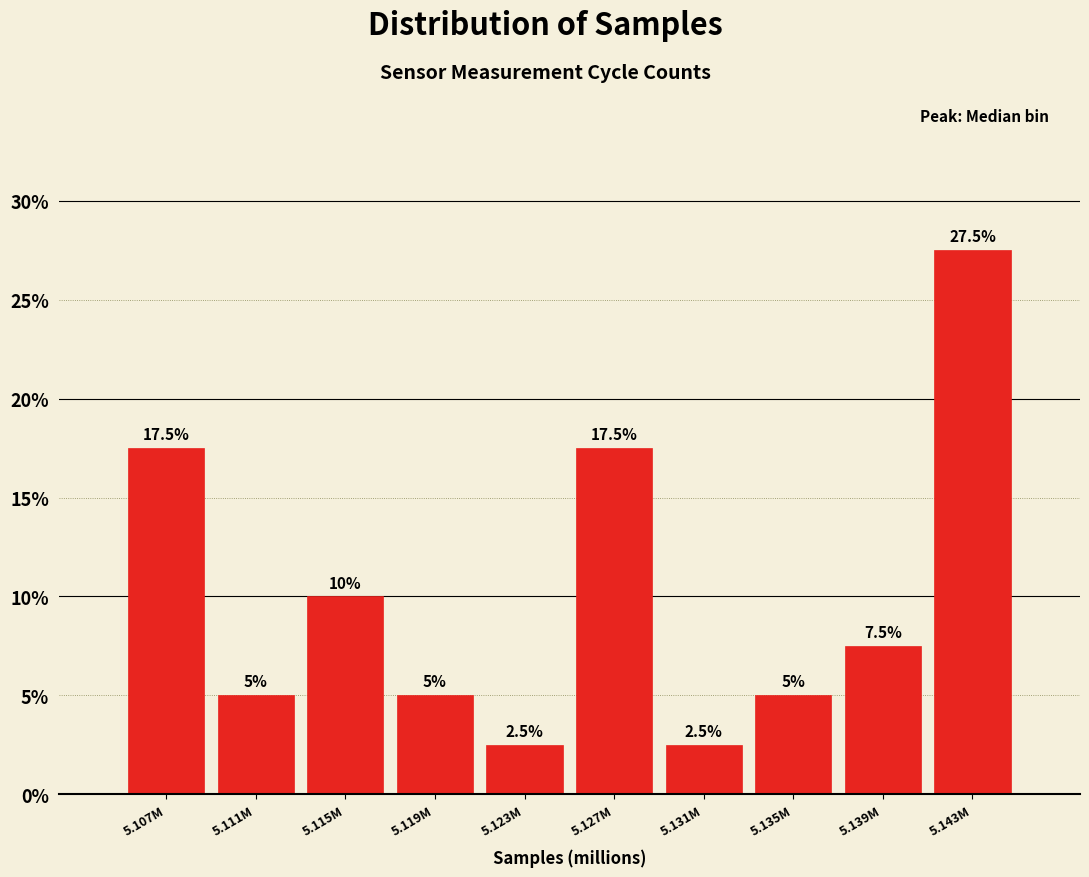

Reading left to right, extract all data points from this chart.

17.5	5.0	10.0	5.0	2.5	17.5	2.5	5.0	7.5	27.5